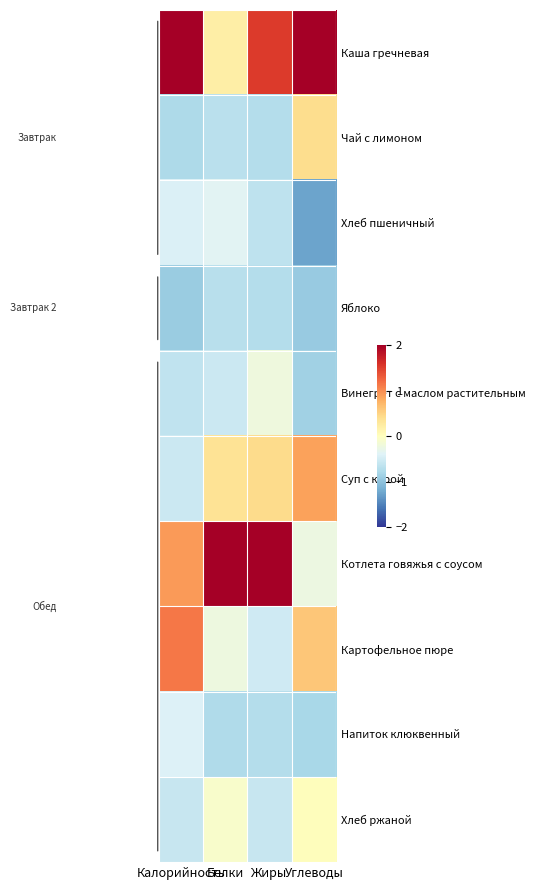

Count the number of categories in the chart.

4